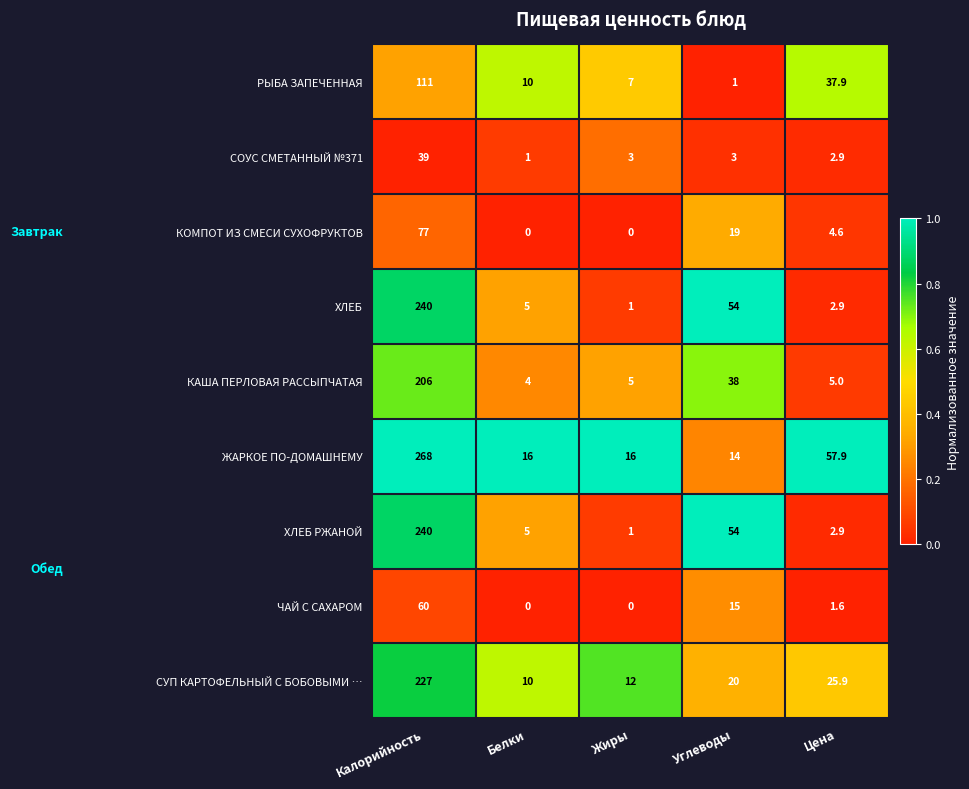

What is the spread (max minus min) of values at Углеводы?

53.0